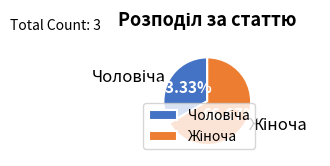

Is there a majority slice in this chart?

Yes